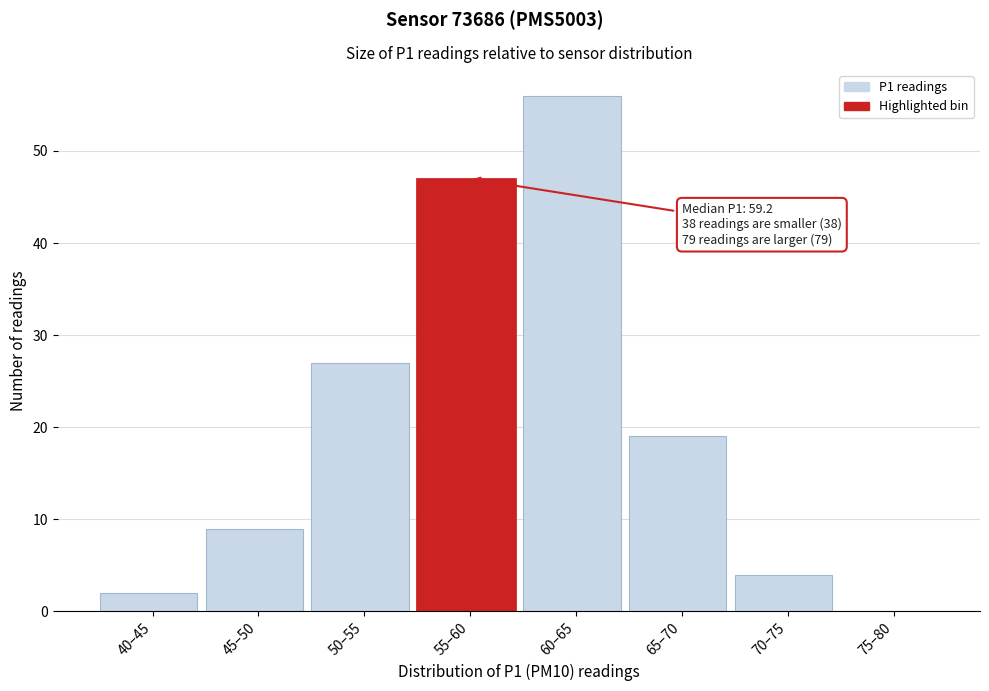

Reading left to right, list all the values displayed in this chart.

40–45=2	45–50=9	50–55=27	55–60=47	60–65=56	65–70=19	70–75=4	75–80=0